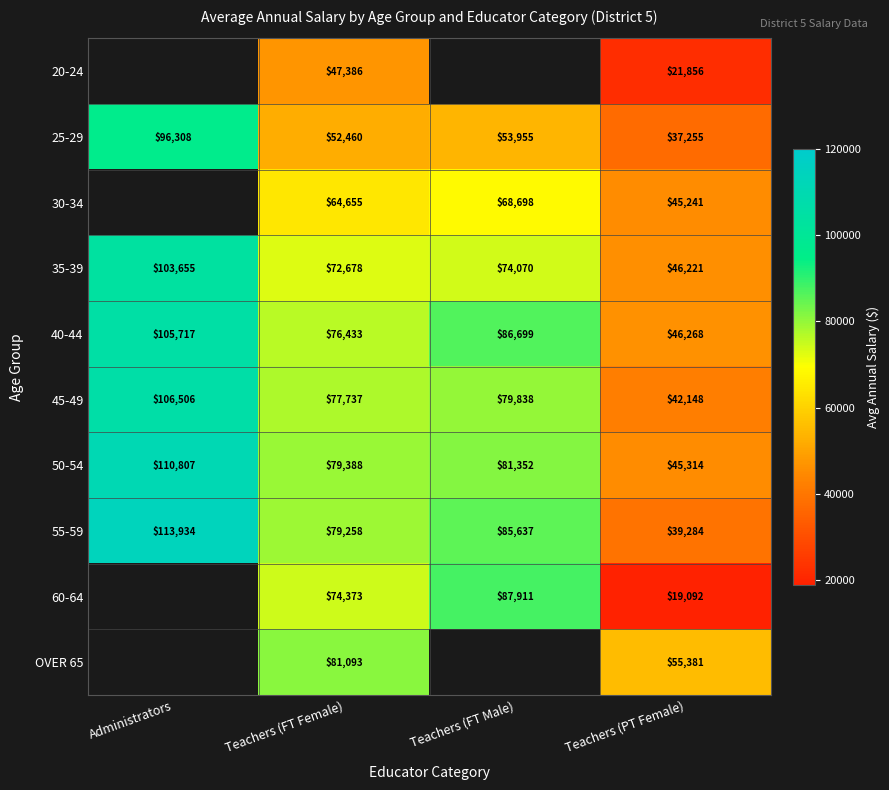

How many distinct data groups are displayed?

10